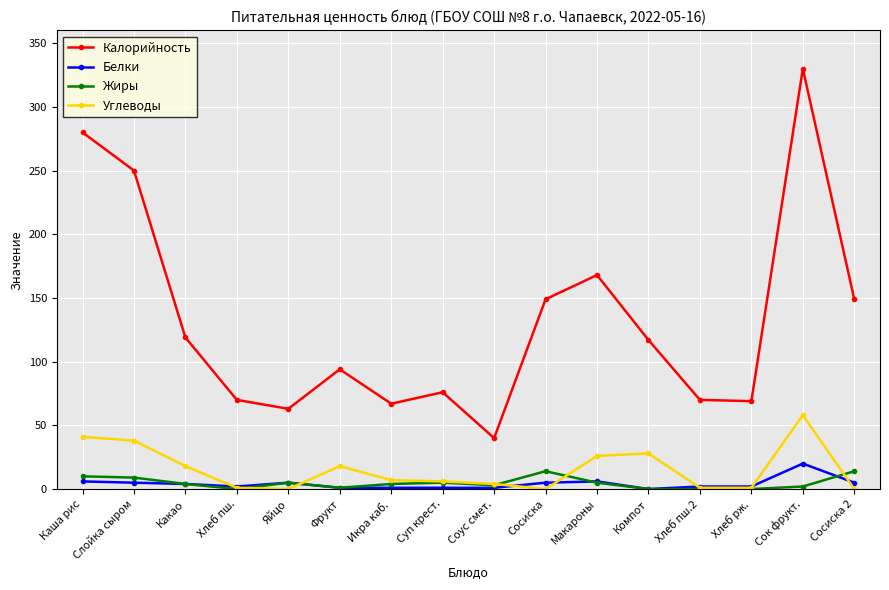

Which series has the largest range (max minus min)?

Калорийность